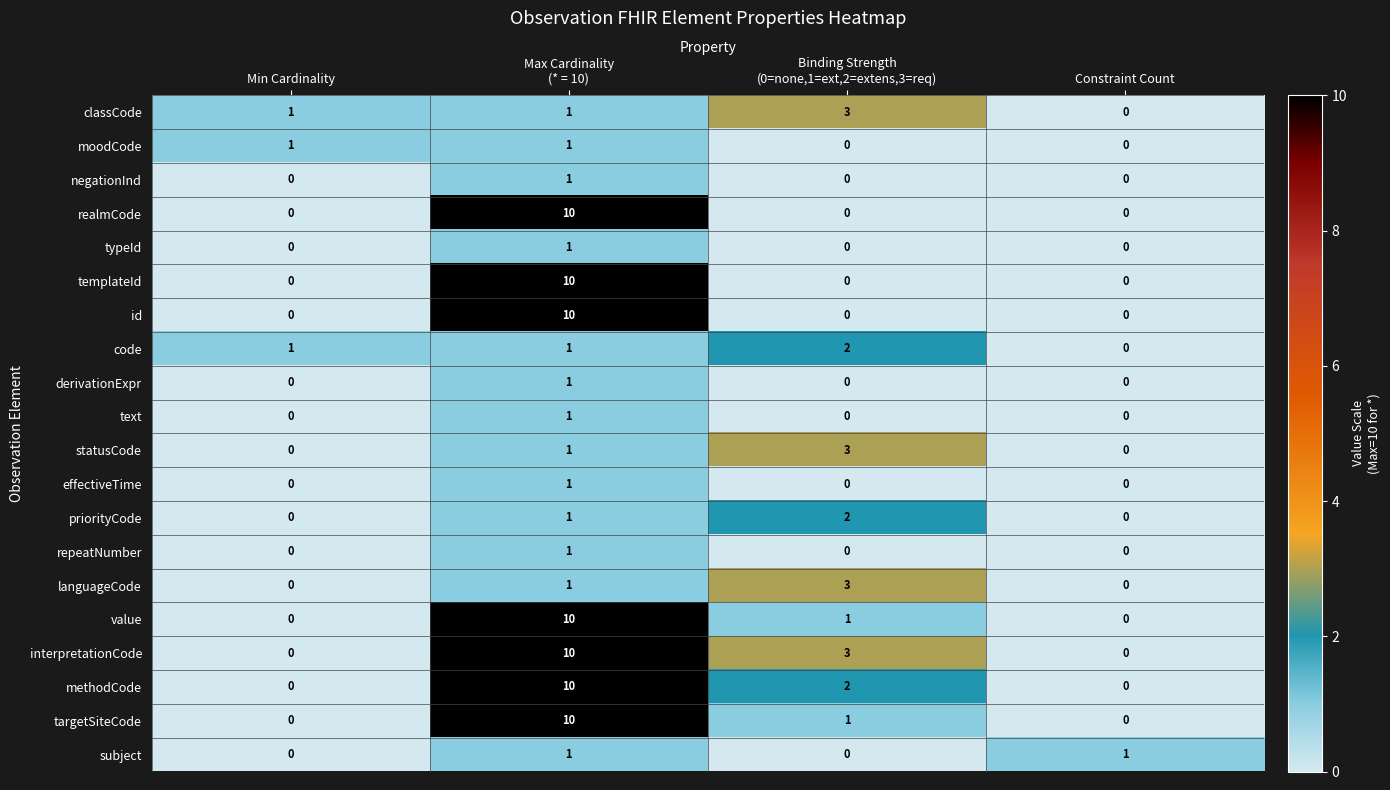

At how many categories does at least one series exceed 5?

1